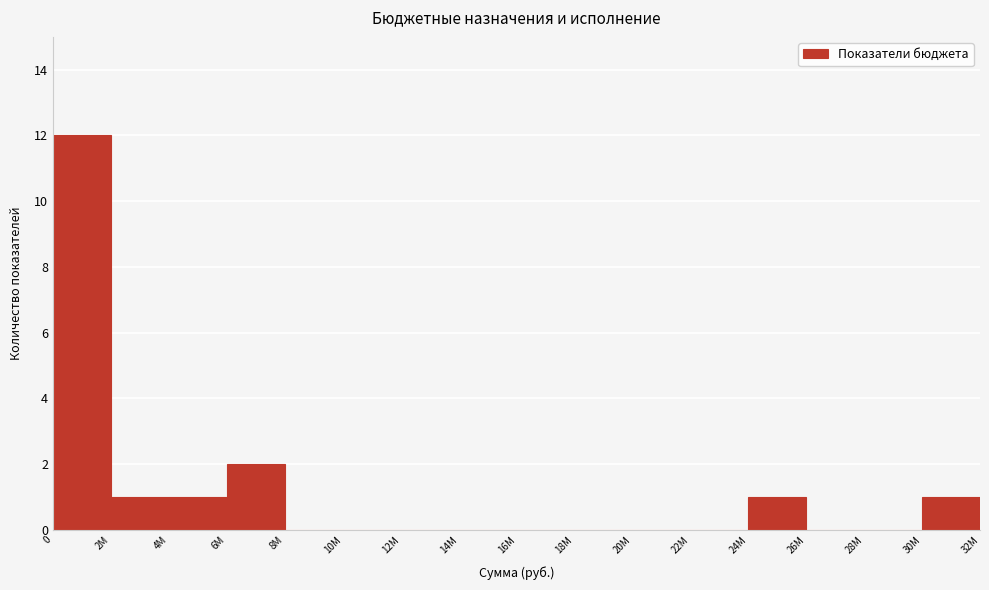

Reading left to right, extract all data points from this chart.

0=12	2M=1	4M=1	6M=2	8M=0	10M=0	12M=0	14M=0	16M=0	18M=0	20M=0	22M=0	24M=1	26M=0	28M=0	30M=1